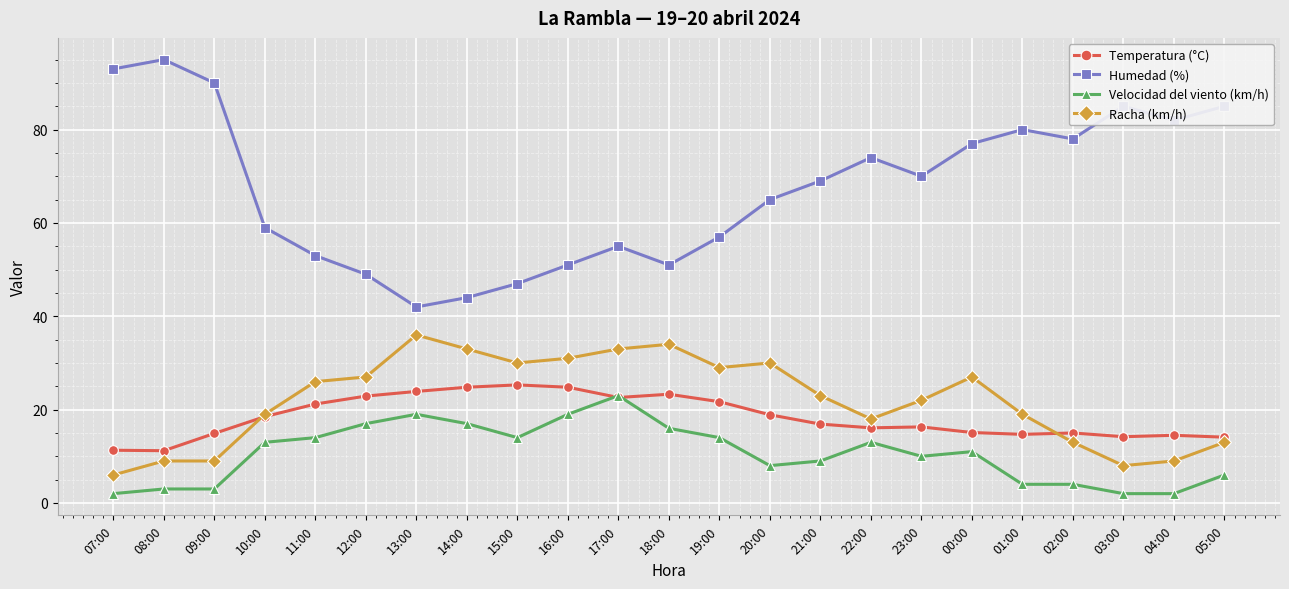

True or false: Temperatura (°C) has a value of 9.8 at 04:00.

False